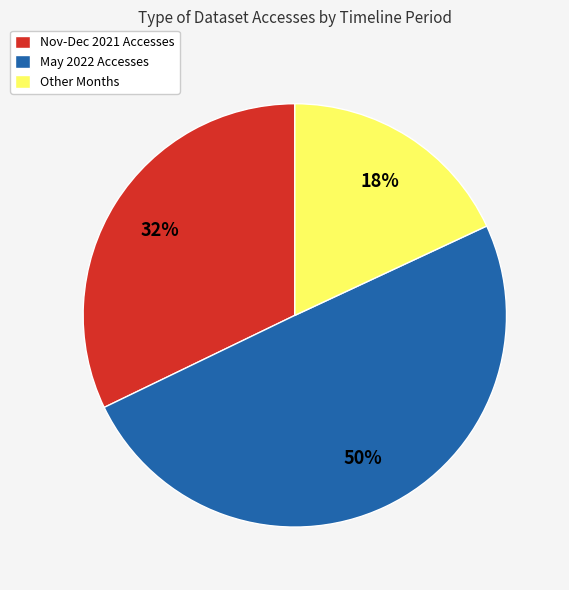

Rank the categories by value from lowest to highest.

Other Months, Nov-Dec 2021 Accesses, May 2022 Accesses